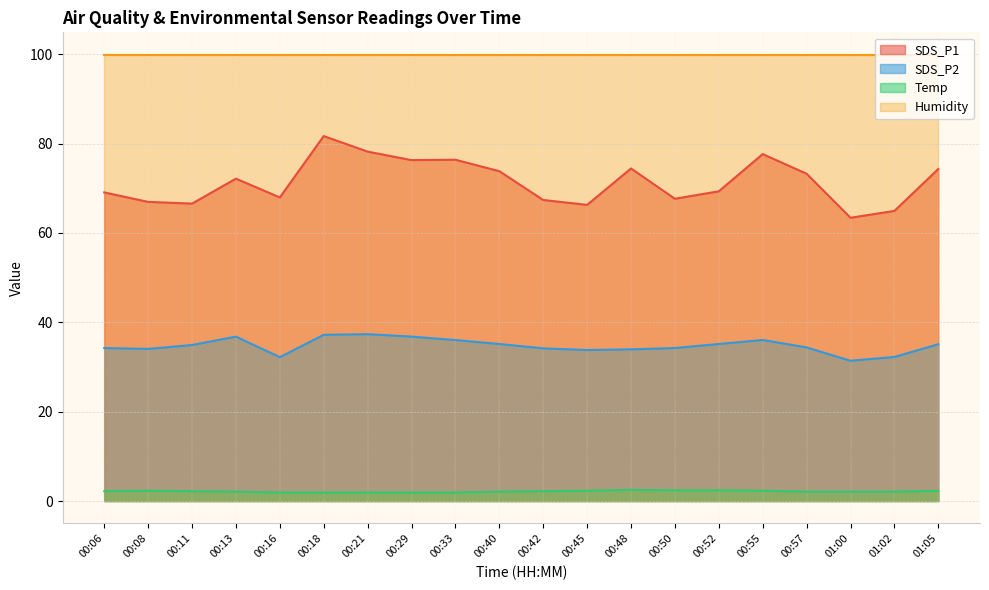

What is the label of the 10th point from the left?

00:40